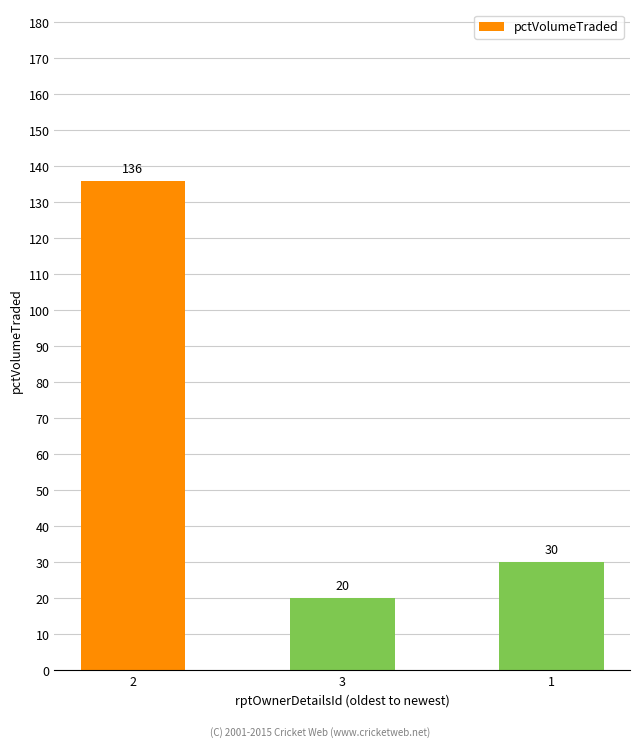

What is the average value?

62